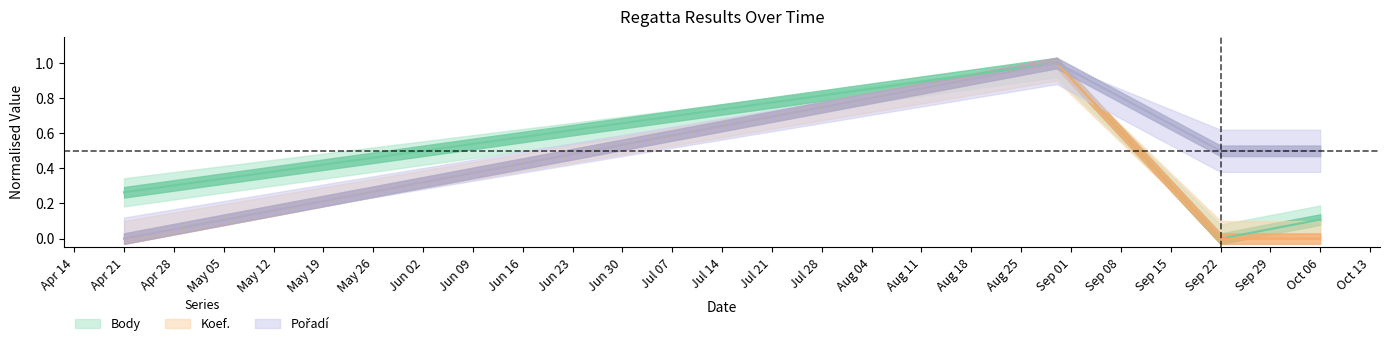

What is the sum of the Pořadí values at 2018-08-30 and 2018-04-21?

1.0